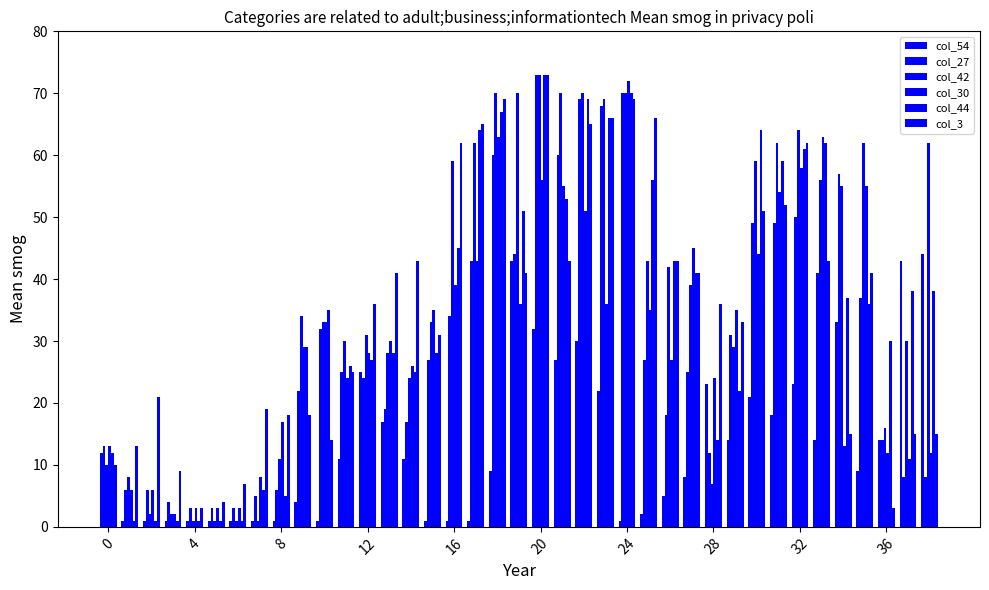

How many bars are there in total?

234